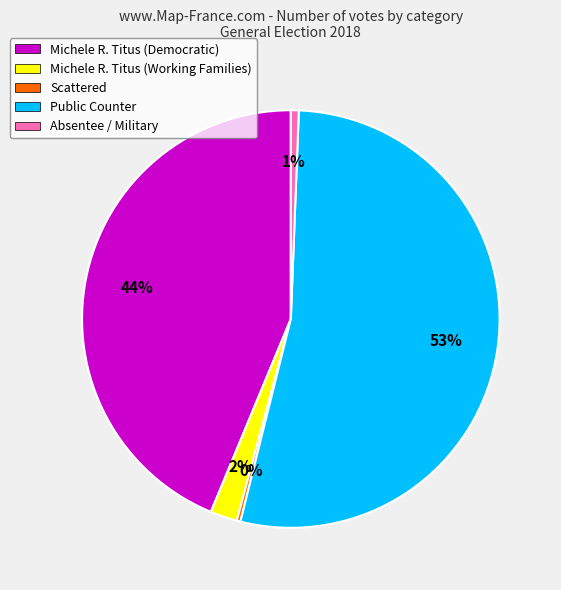

Does any single category account for the majority?

Yes